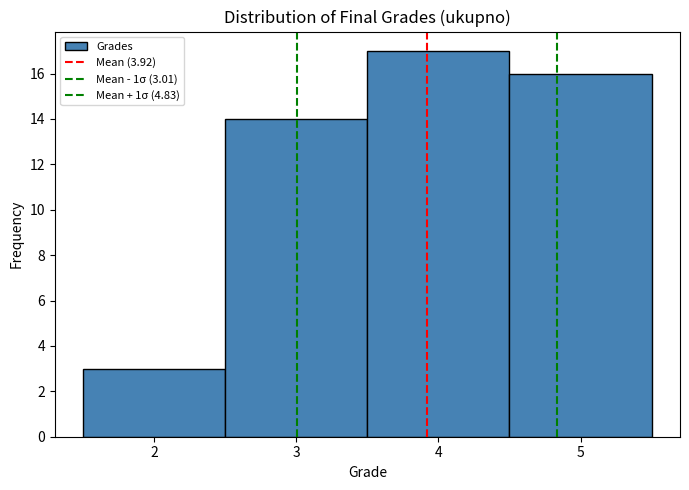

Which range on the x-axis has the tallest bar?

3.5 to 4.5